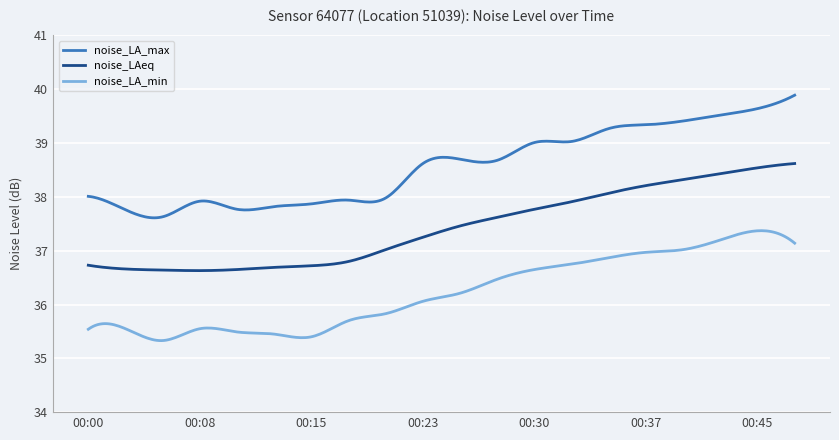

Does the chart have visible grid lines?

Yes